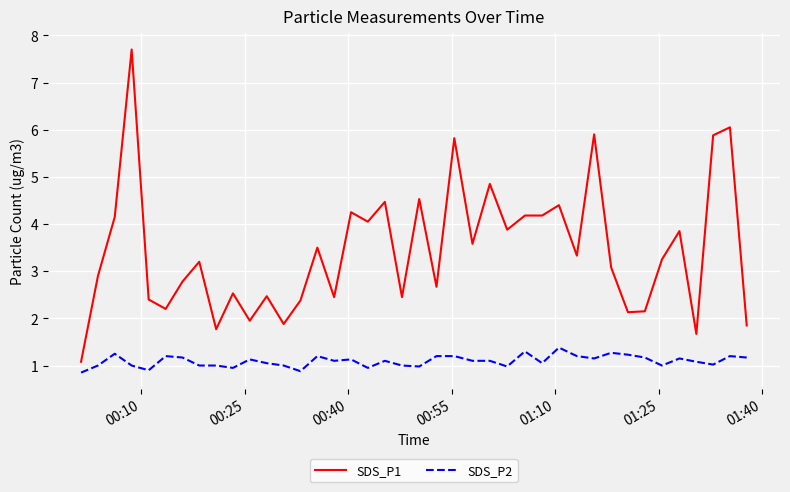

Which series has the largest range (max minus min)?

SDS_P1